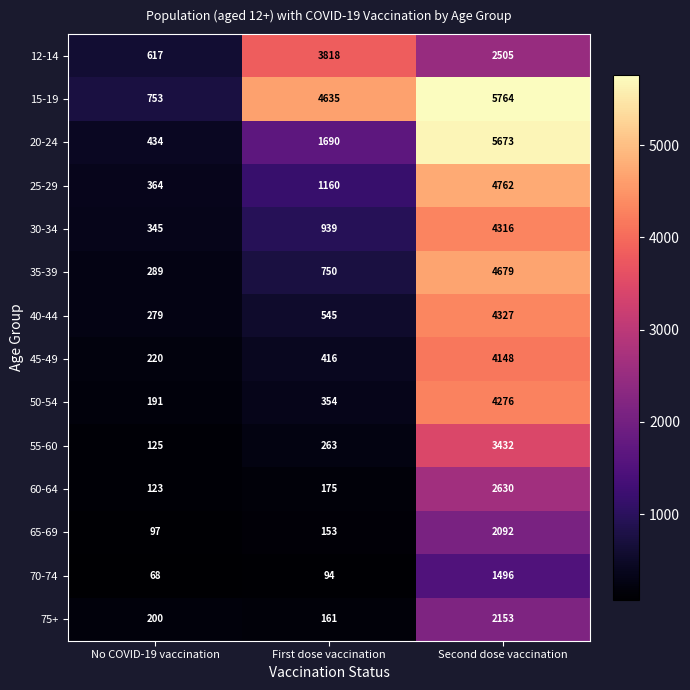

Is the value of 75+ at No COVID-19 vaccination greater than the value of 40-44 at No COVID-19 vaccination?

No